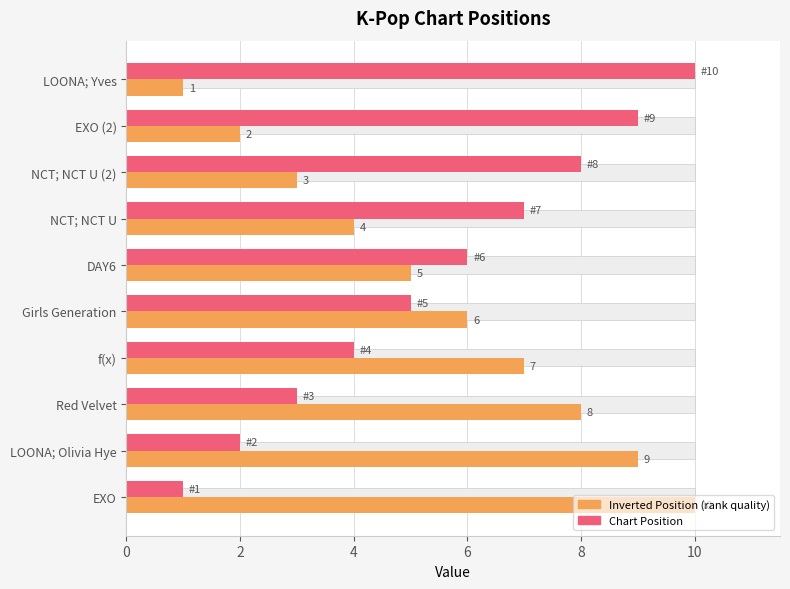

How many data points in Chart Position are above 6?

4